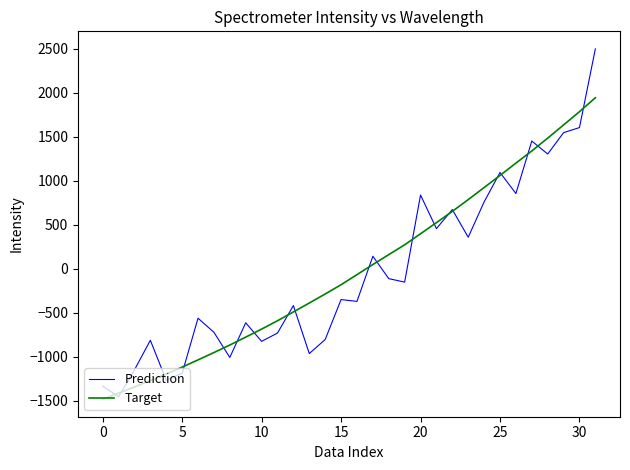

What is the greatest value displayed?

2496.9